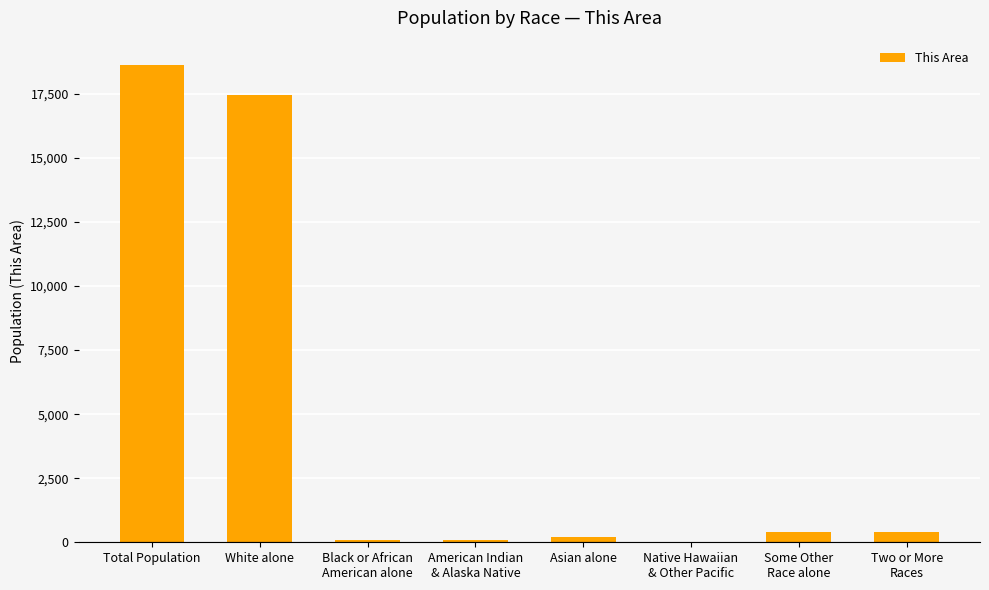

The chart shows a value of 17448 at White alone. True or false?

True